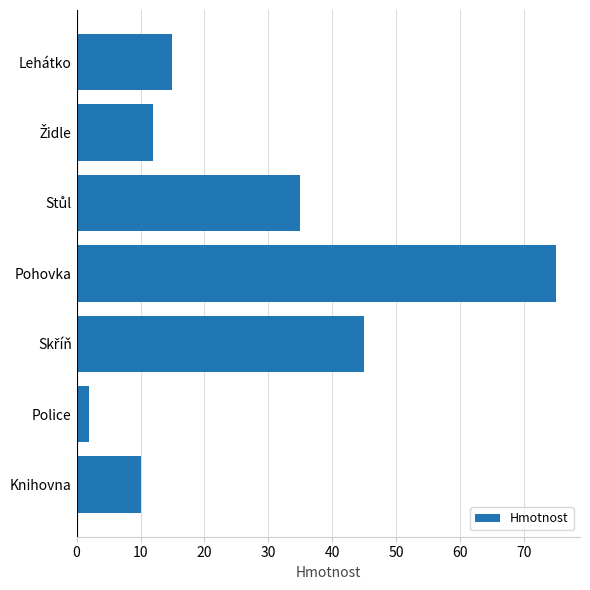

How many values are below 15?

3